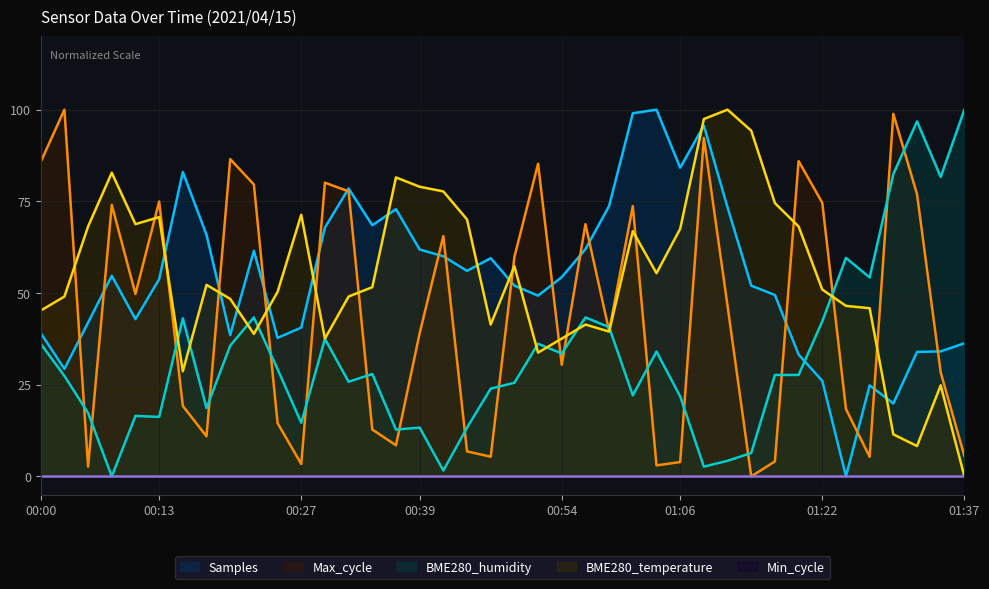

The BME280_temperature series shows 0.0 at 01:37. True or false?

True